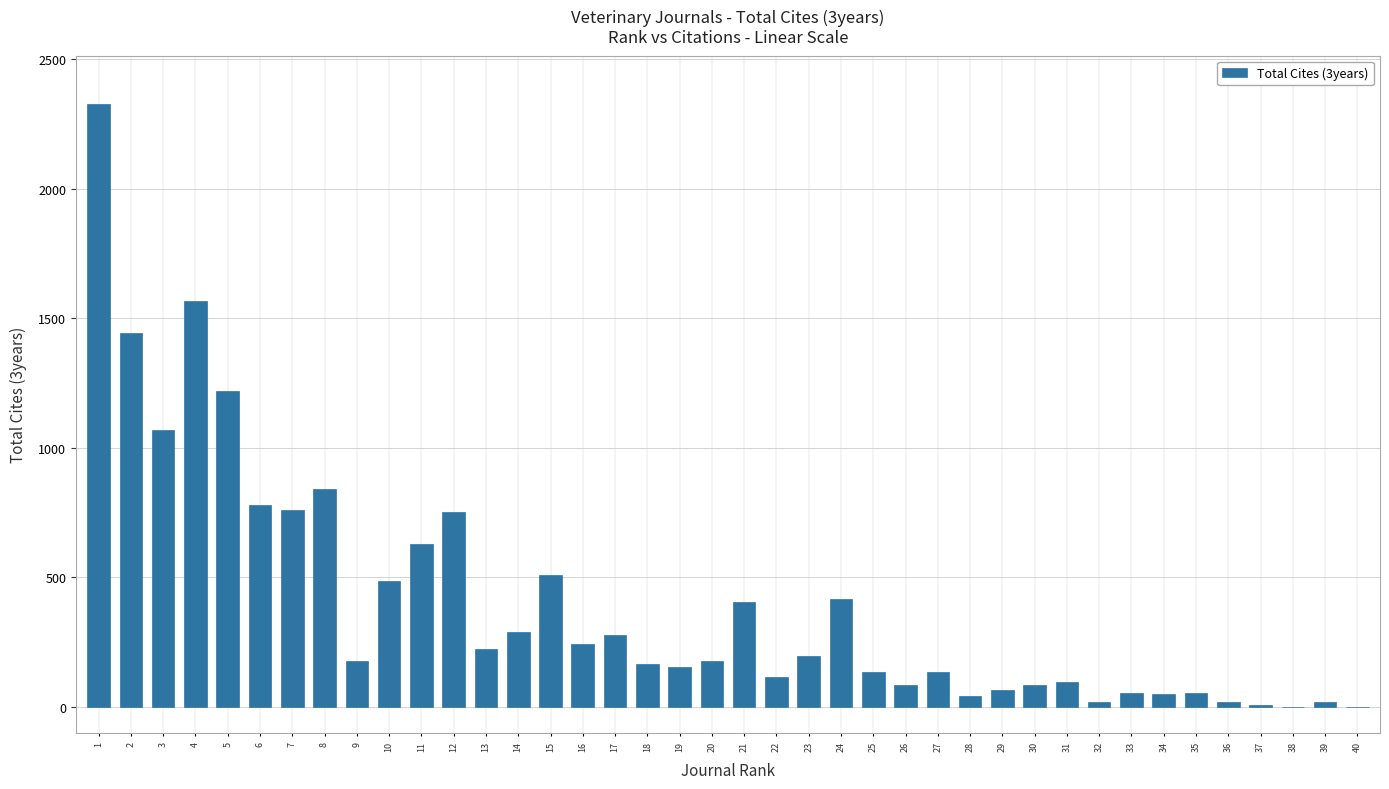

Are the bars horizontal?

No